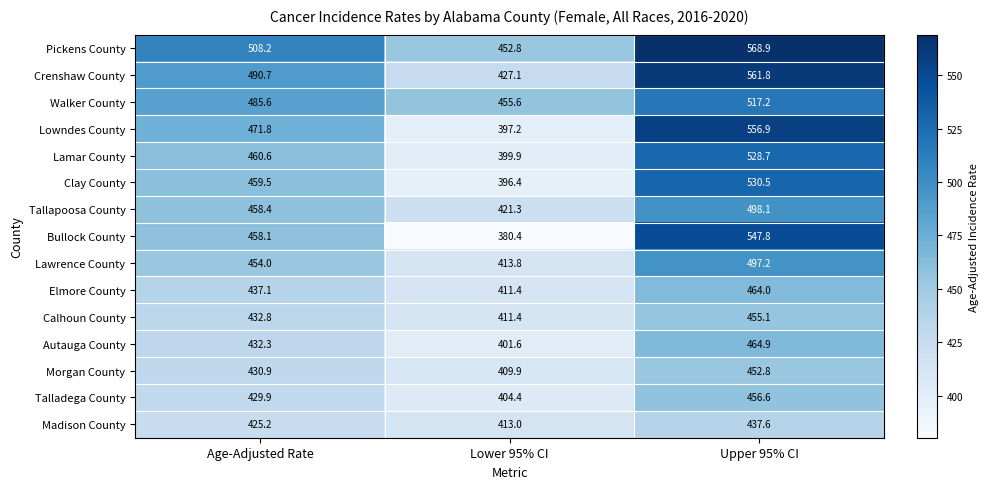

Between Age-Adjusted Rate and Lower 95% CI, which series saw the biggest shift?

Bullock County